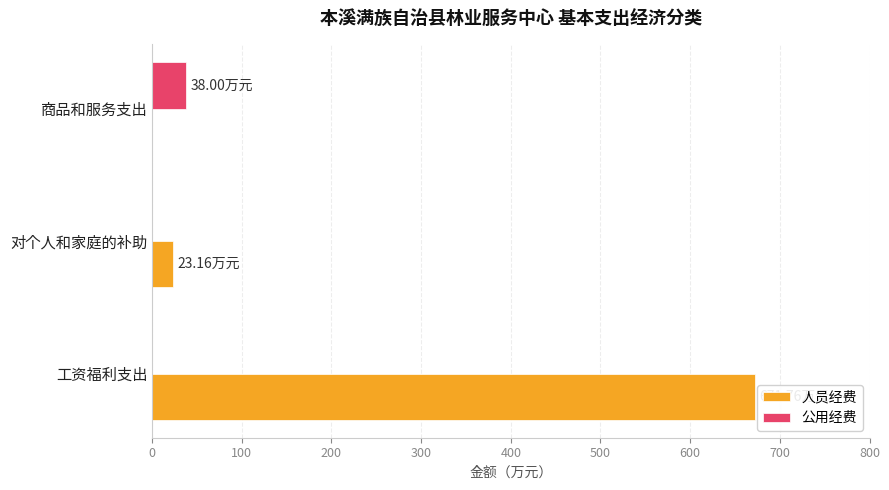

How many 公用经费 values are between 0 and 38?

3